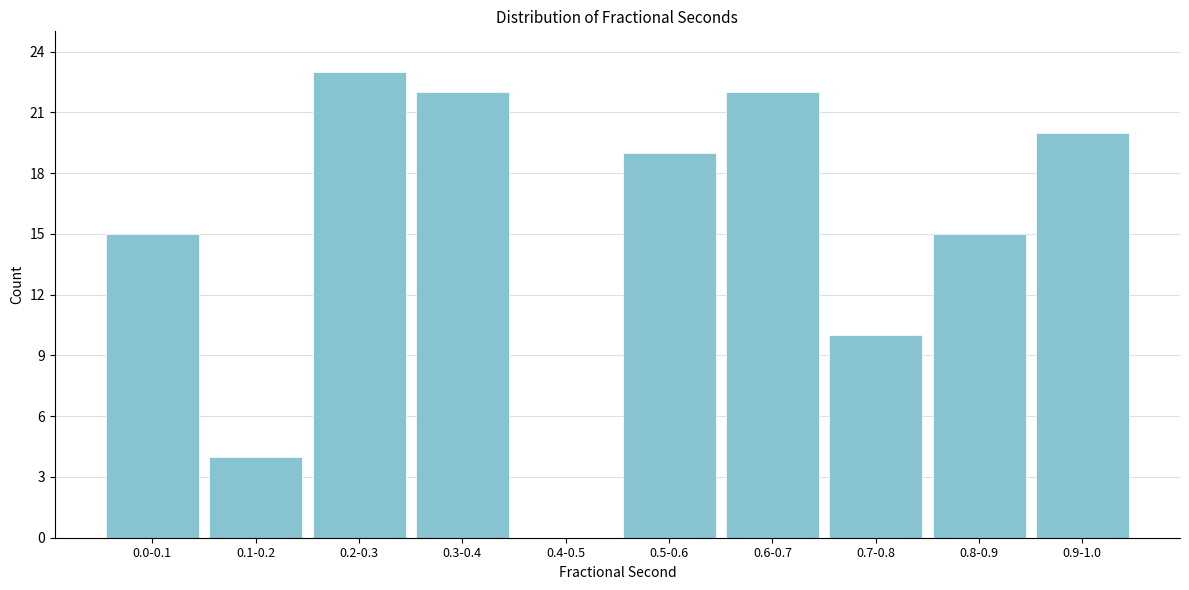

Reading left to right, list all the values displayed in this chart.

0.0-0.1=15	0.1-0.2=4	0.2-0.3=23	0.3-0.4=22	0.4-0.5=0	0.5-0.6=19	0.6-0.7=22	0.7-0.8=10	0.8-0.9=15	0.9-1.0=20